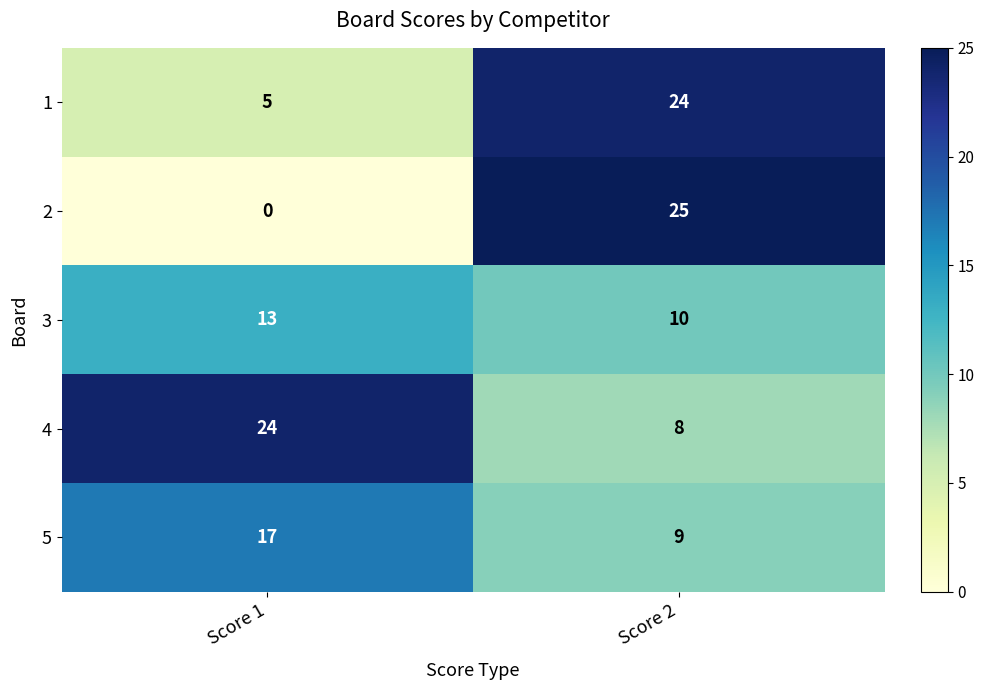

At which category does the chart reach its minimum across all series?

Score 1